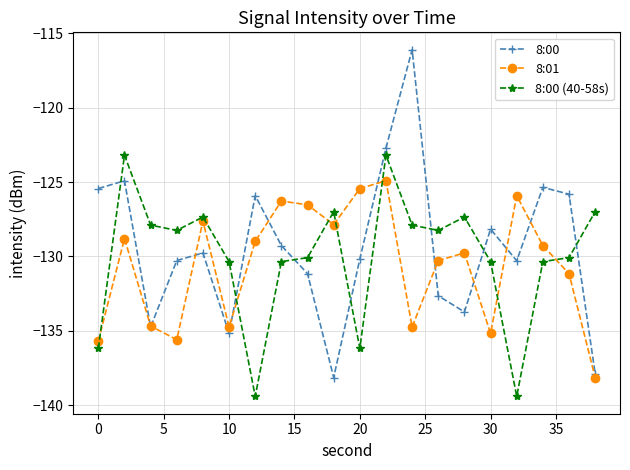

How many times do 8:00 and 8:00 (40-58s) cross each other?

7